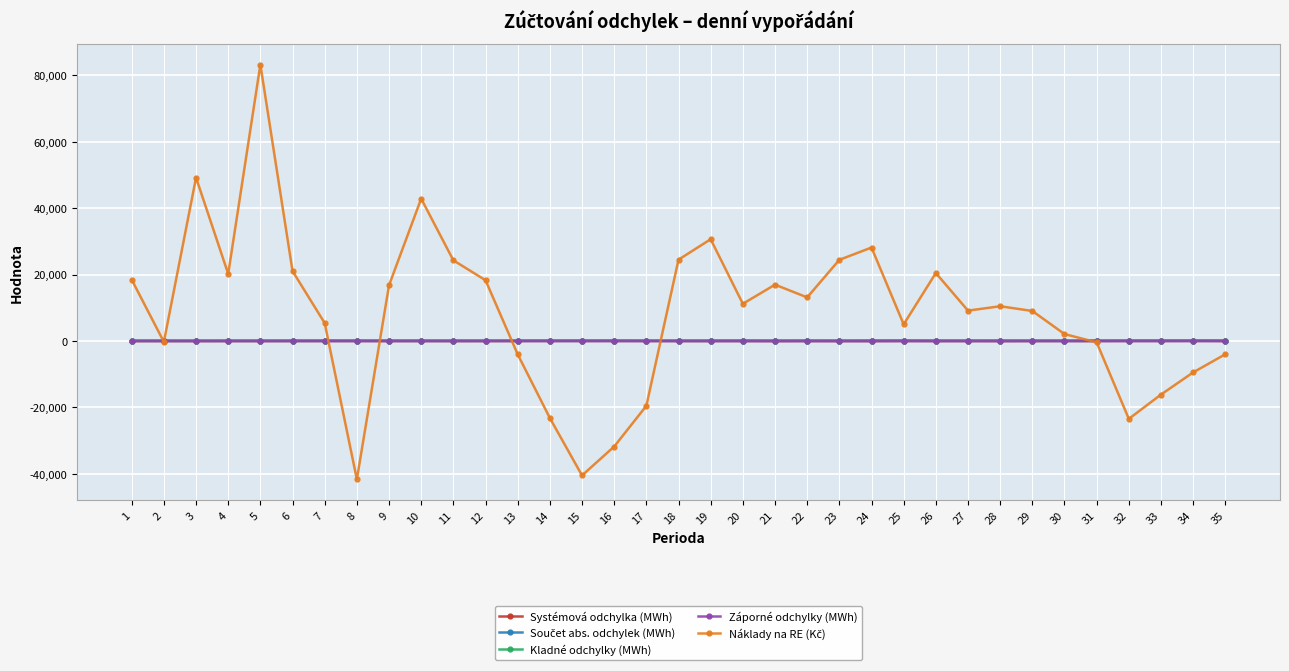

Count the number of data series in this chart.

5